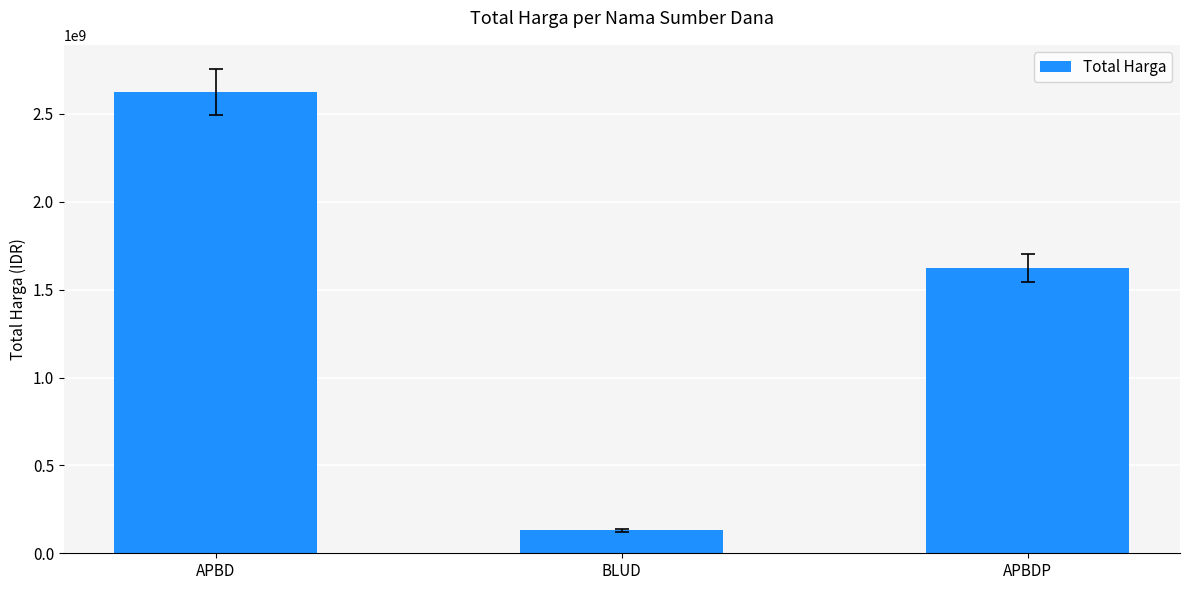

What is the difference between the maximum and minimum values?

2493995025